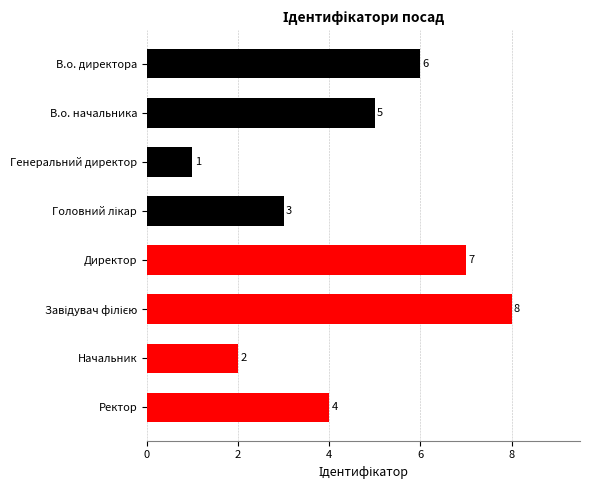

What is the minimum value shown in the chart?

1